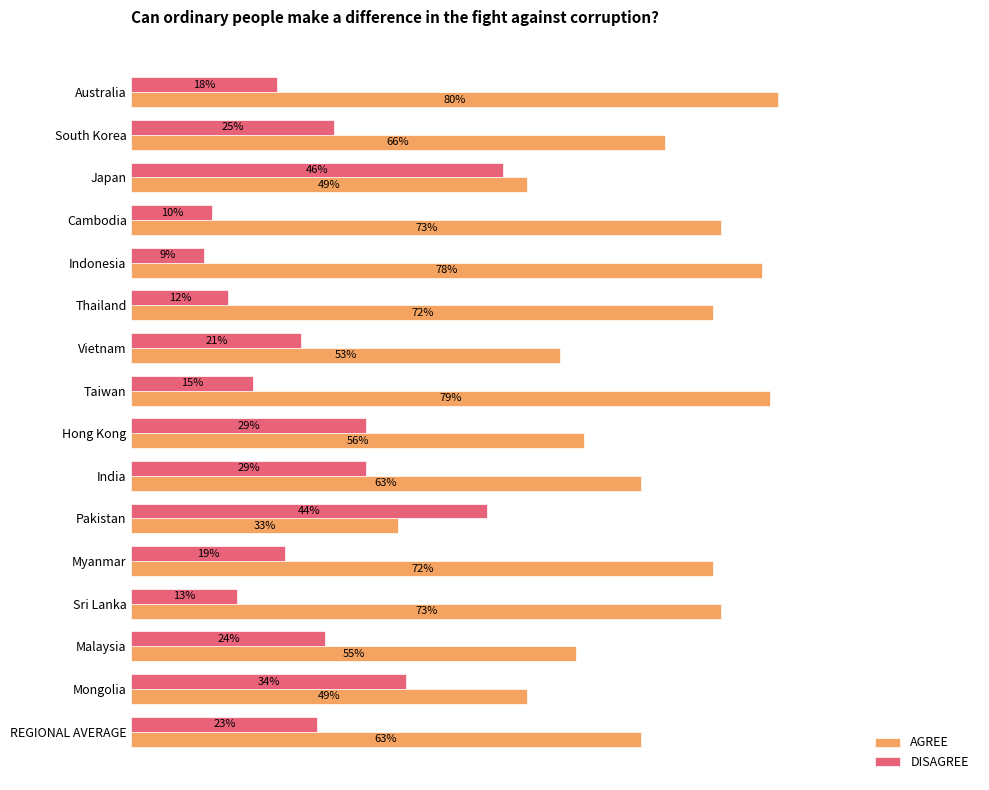

What are all the series names shown in the legend?

AGREE, DISAGREE